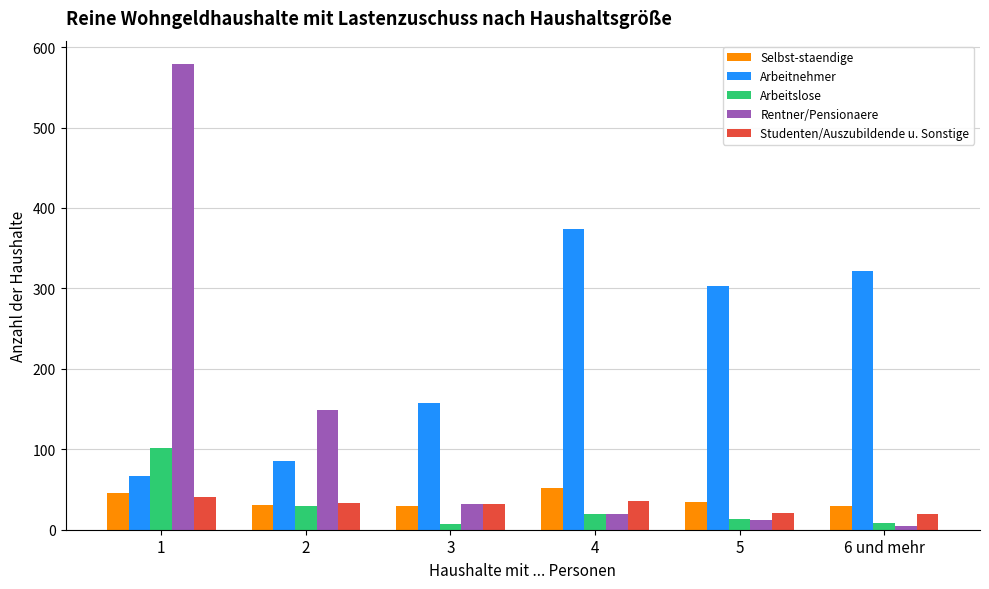

What is the average value of the Arbeitslose series?

30